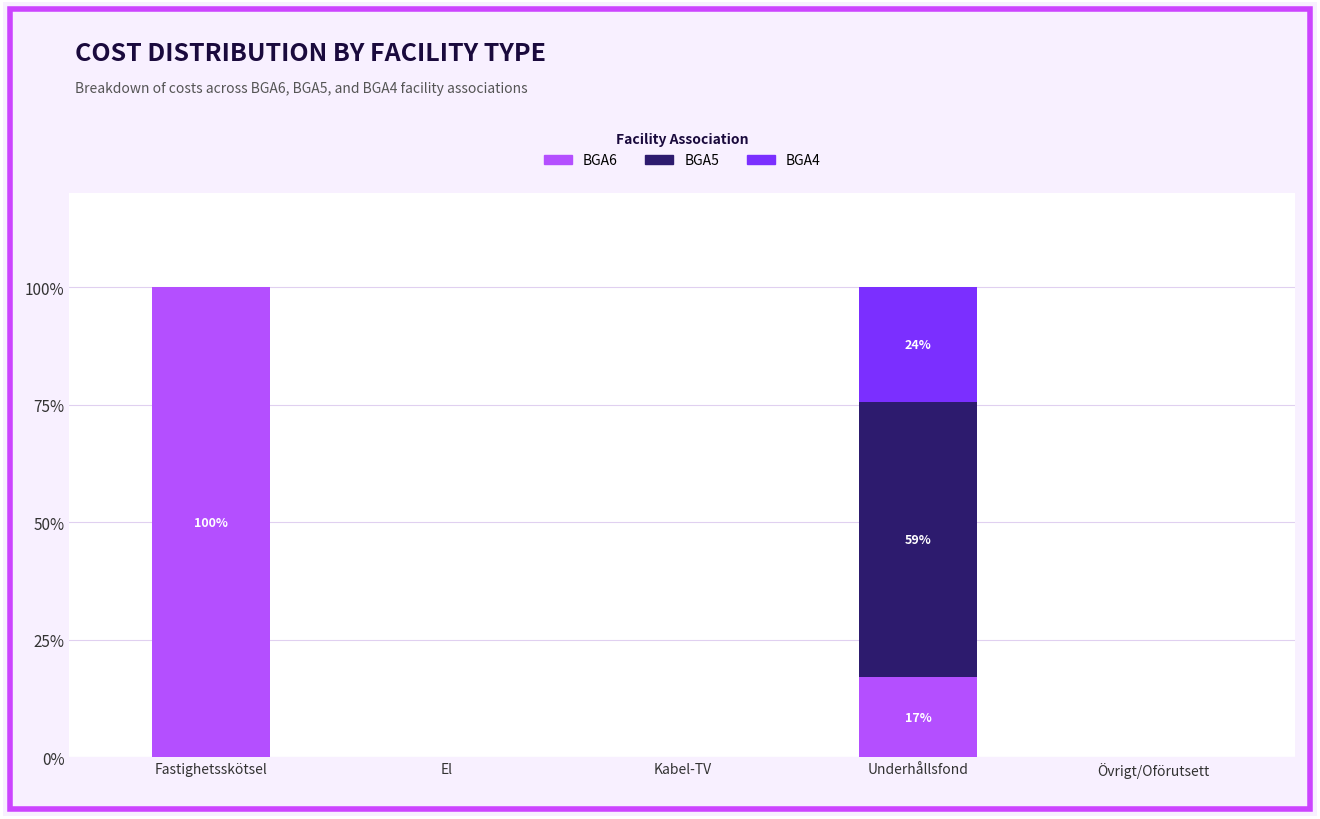

Reading right to left, list the values for the BGA6 series.

Övrigt/Oförutsett=0.0	Underhållsfond=17.1	Kabel-TV=0.0	El=0.0	Fastighetsskötsel=100.0